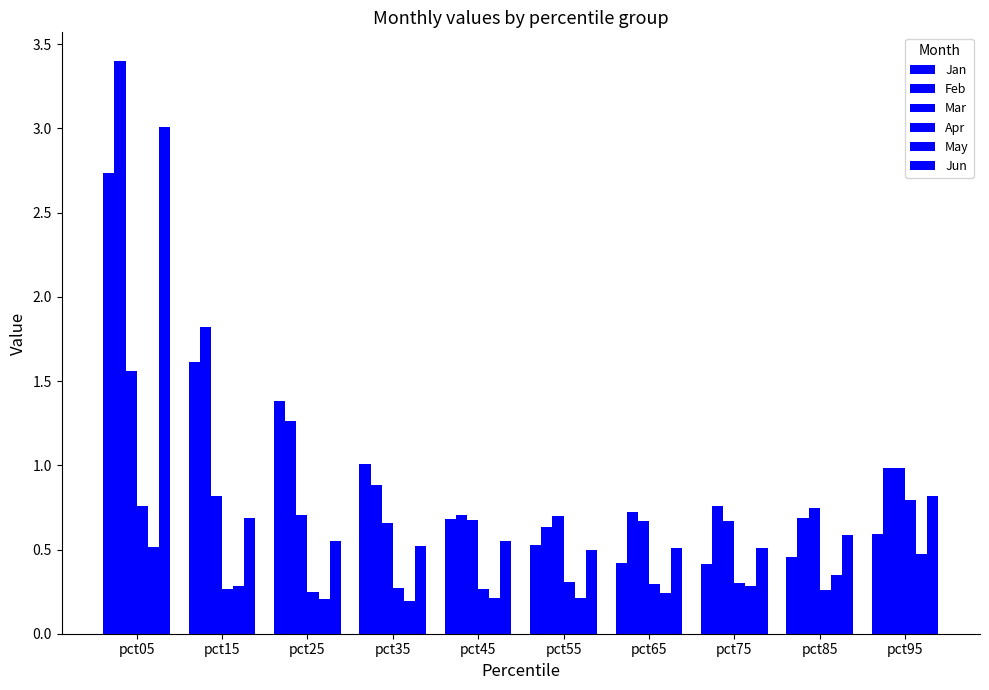

Which series has the largest total across all categories?

Feb